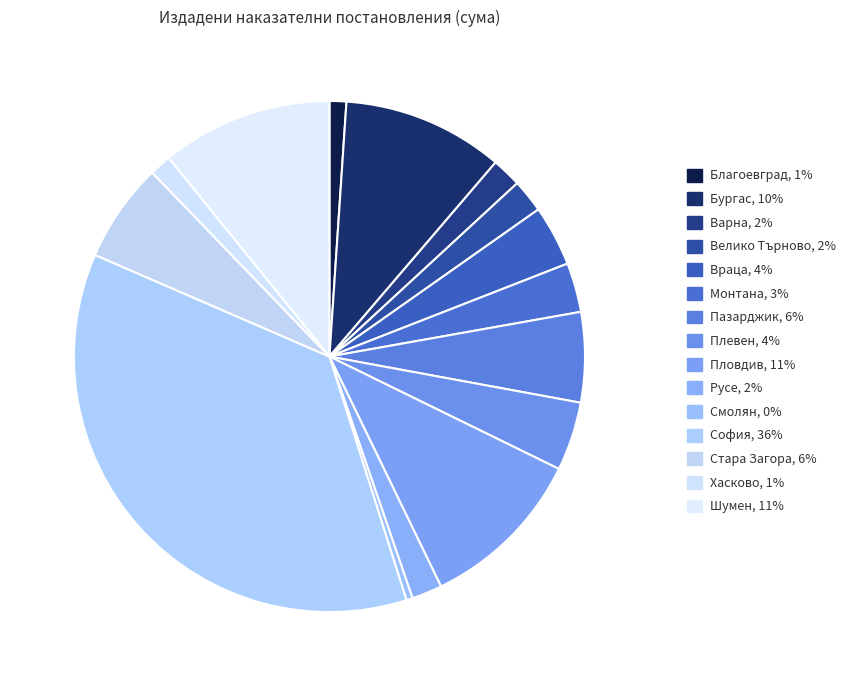

Is Плевен the majority of the pie?

No